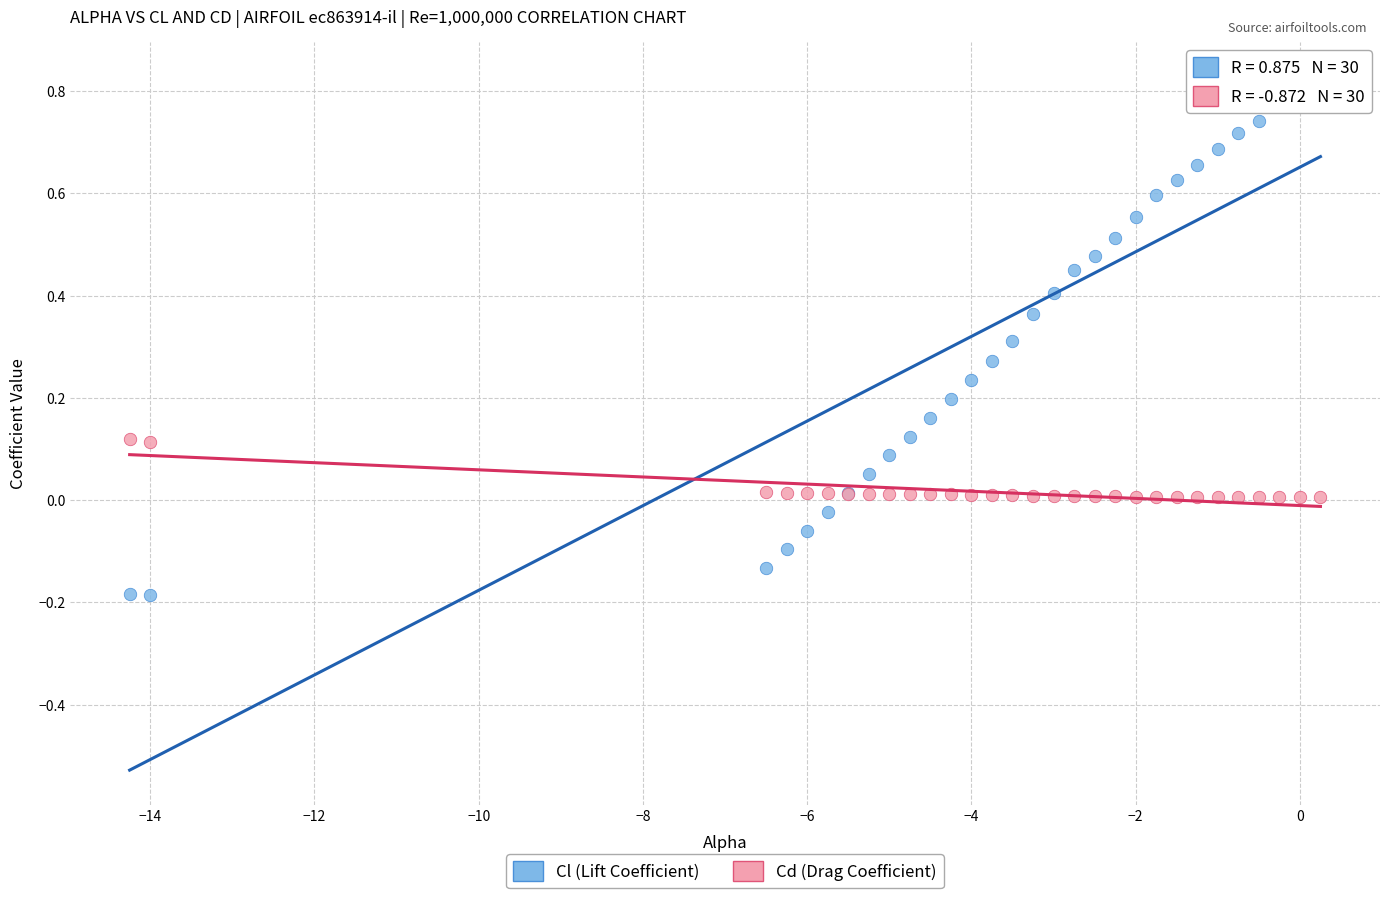

Which series reaches the maximum Y coordinate?

Cl (Lift Coefficient)